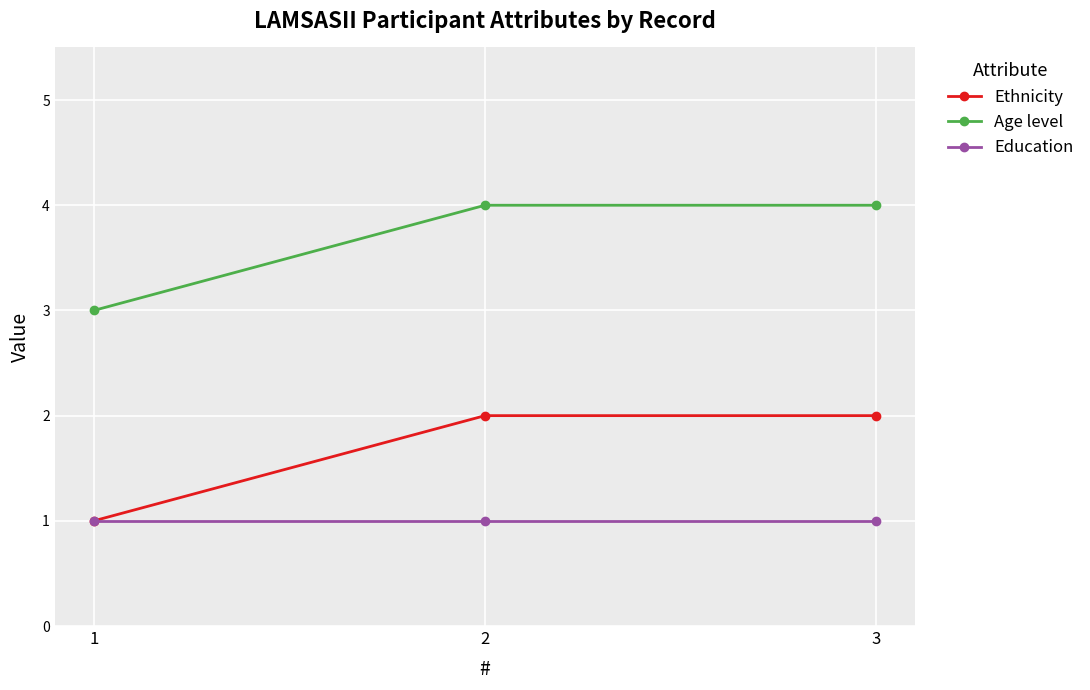

What are all the series names shown in the legend?

Ethnicity, Age level, Education